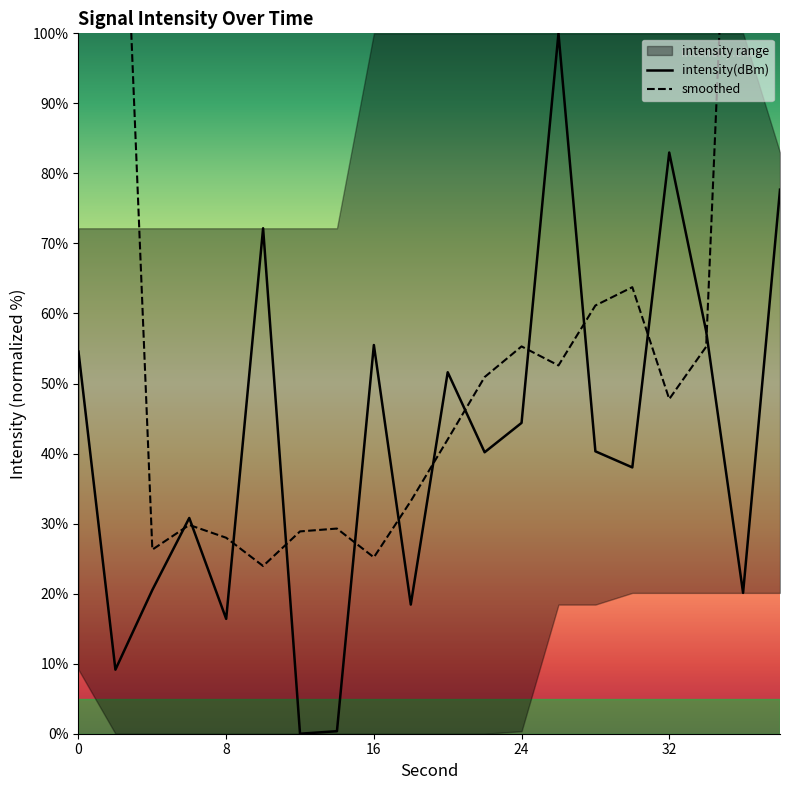

What is the spread (max minus min) of values at 5?

48.2